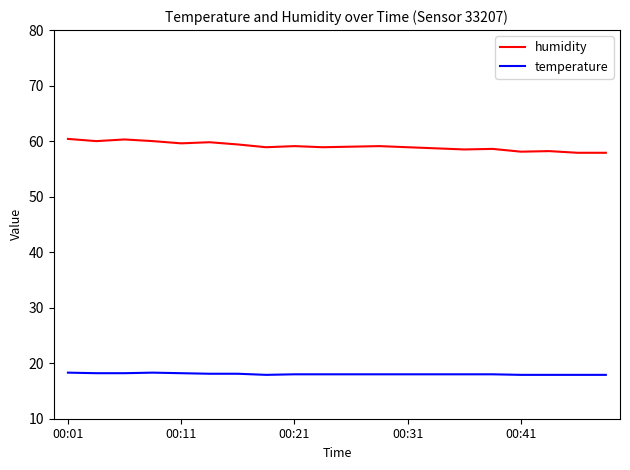

Rank the series by their average value, from lowest to highest.

temperature, humidity